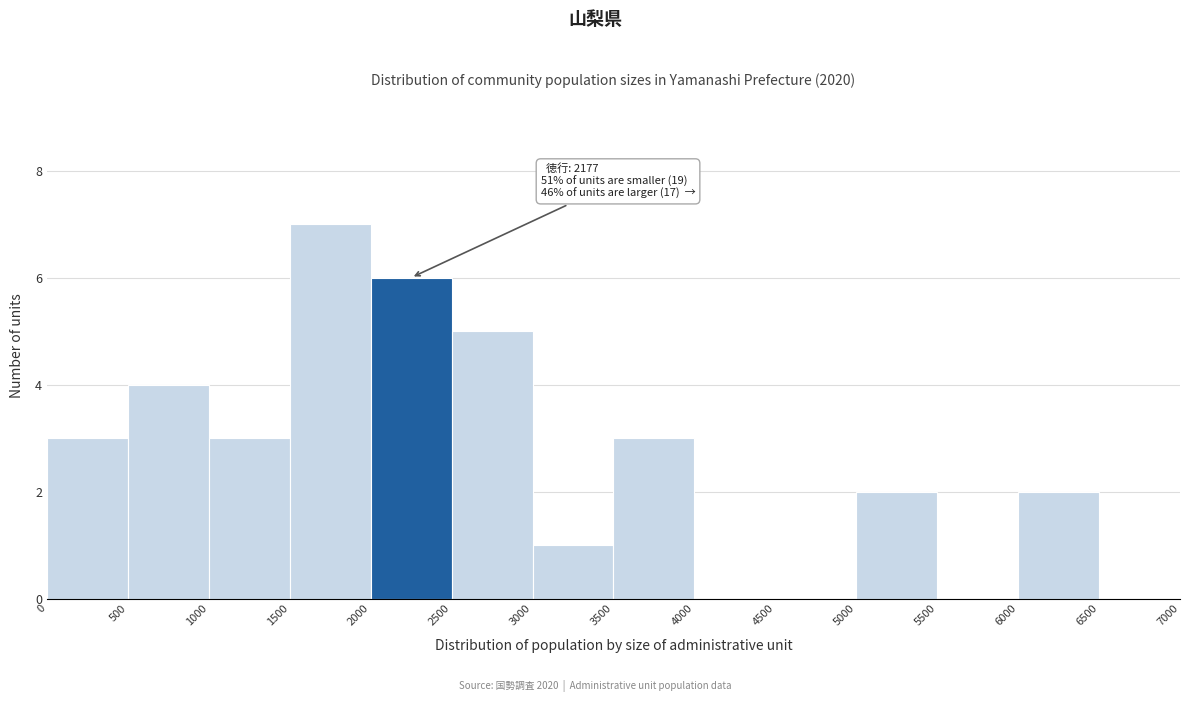

Which range on the x-axis has the tallest bar?

1500 to 2000